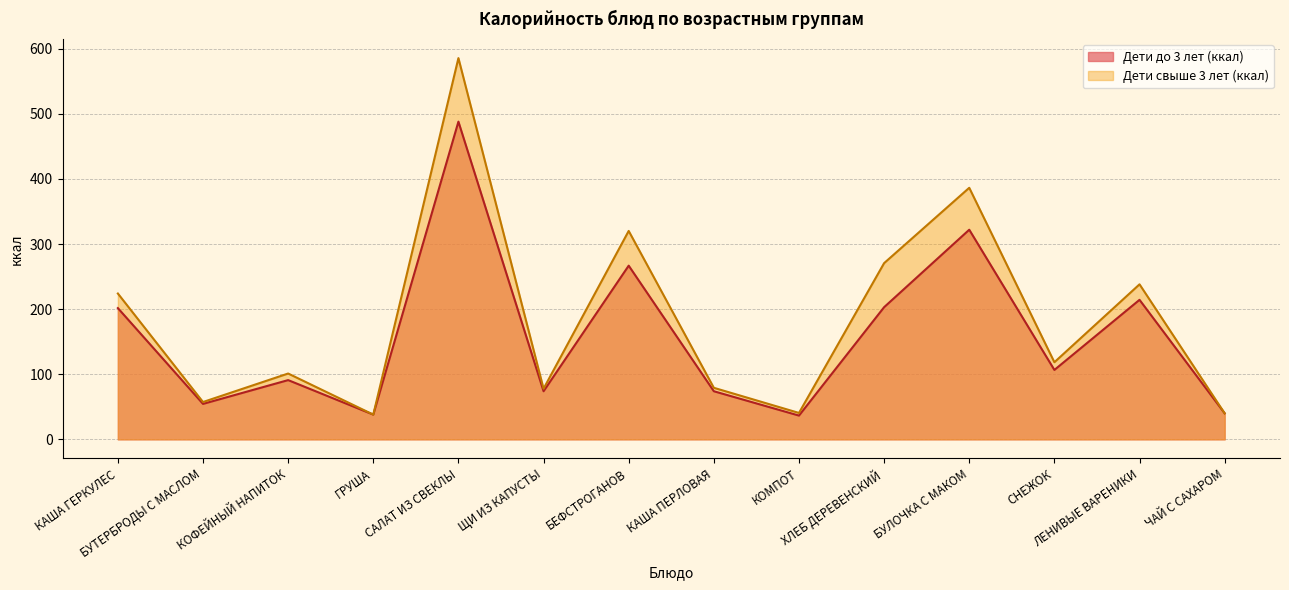

What is the difference between the highest and lowest values at БУЛОЧКА С МАКОМ?

64.4